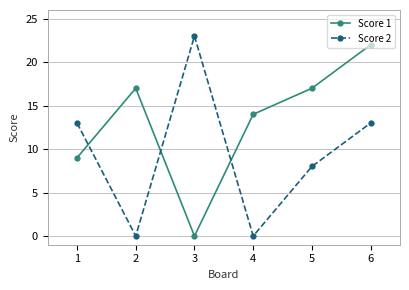

At which label does Score 2 reach its peak?

3